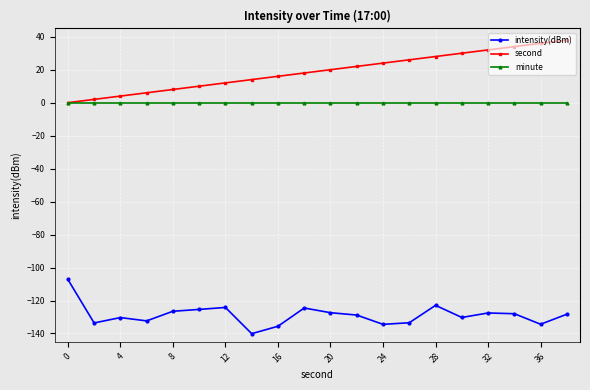

True or false: intensity(dBm) and second cross at least once.

False